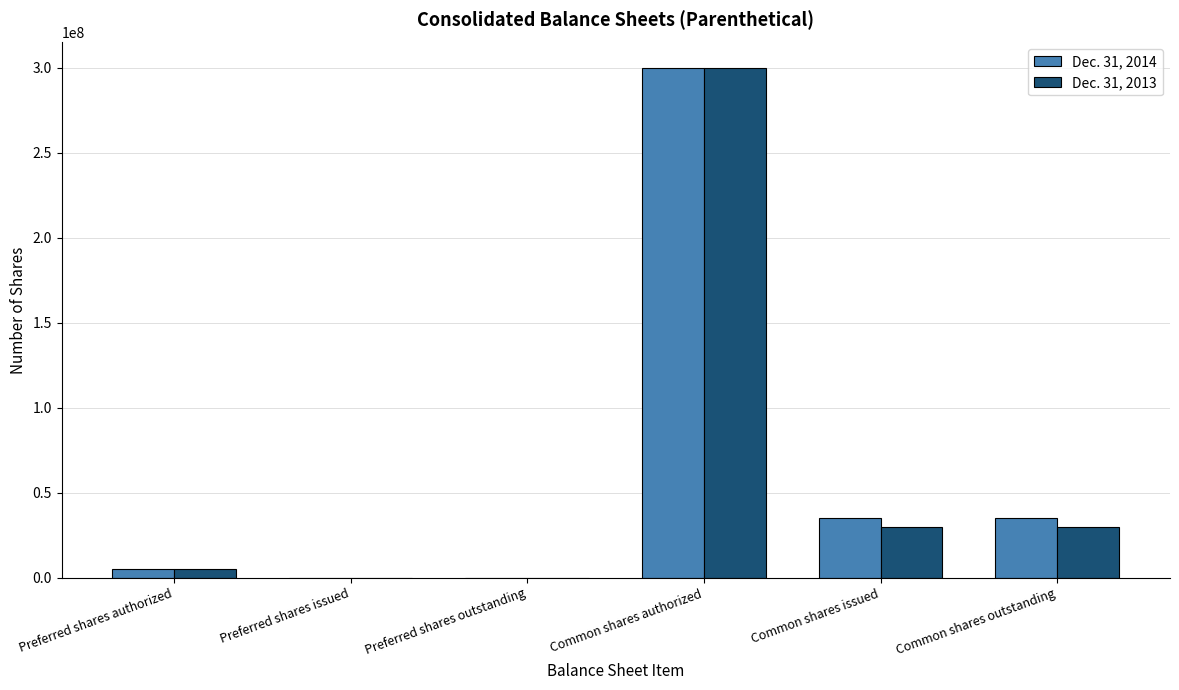

True or false: Dec. 31, 2013 has a value of 16971799 at Common shares outstanding.

False